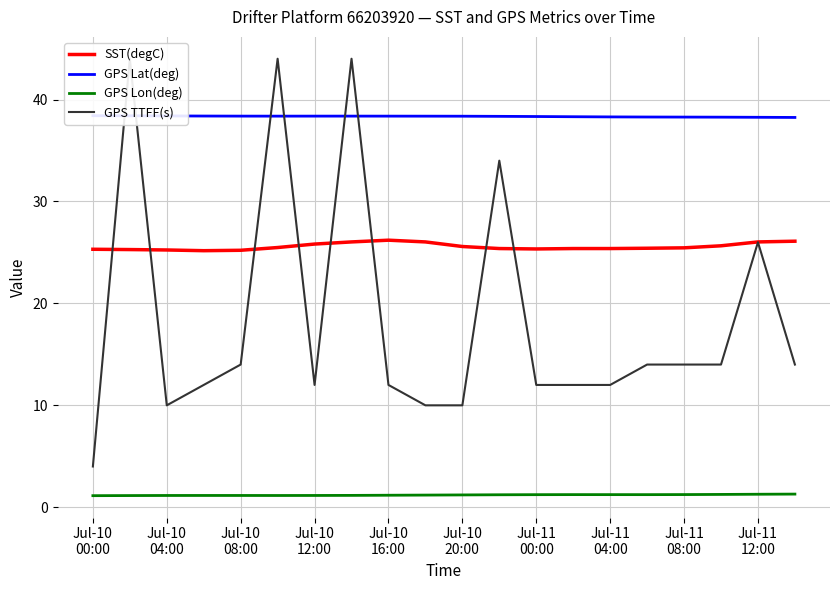

True or false: SST(degC) and GPS Lon(deg) intersect in this chart.

False